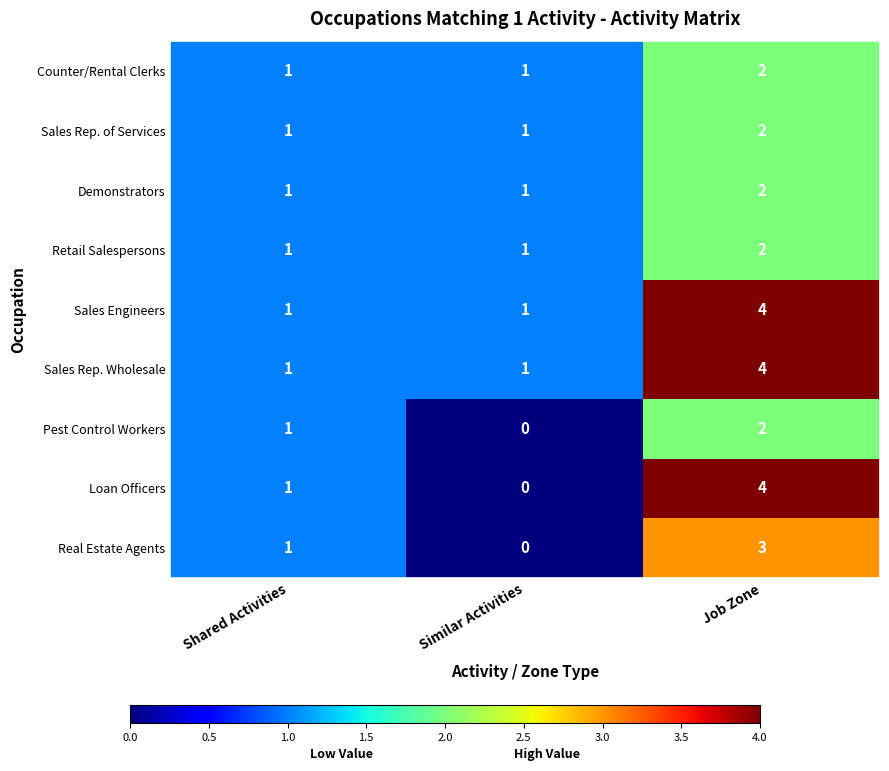

True or false: Sales Rep. Wholesale has a value of 1 at Similar Activities.

True